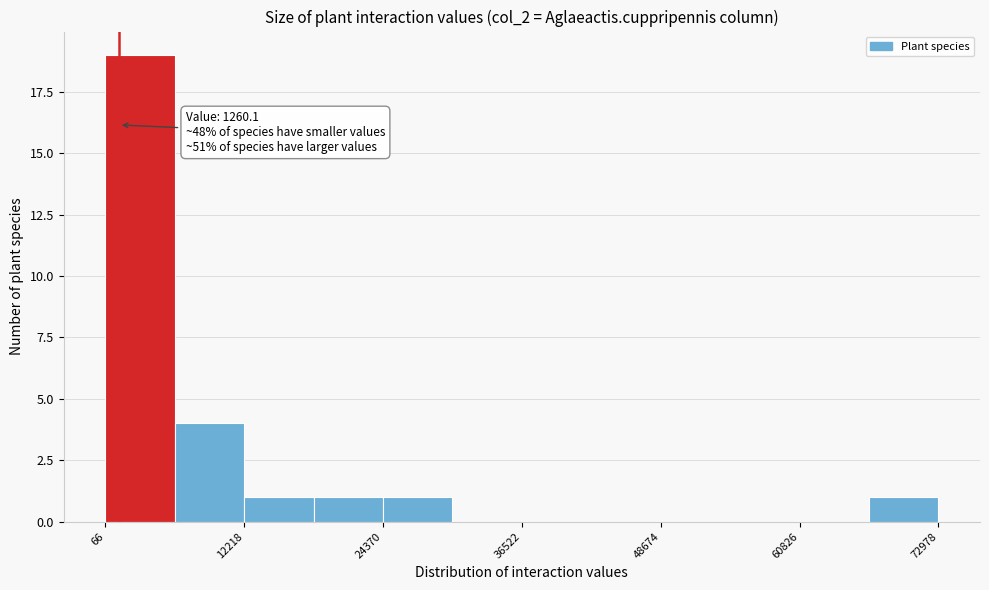

Around what value on the x-axis is the tallest bar? Give the approximate position of its centre, as read against the axis.

4000